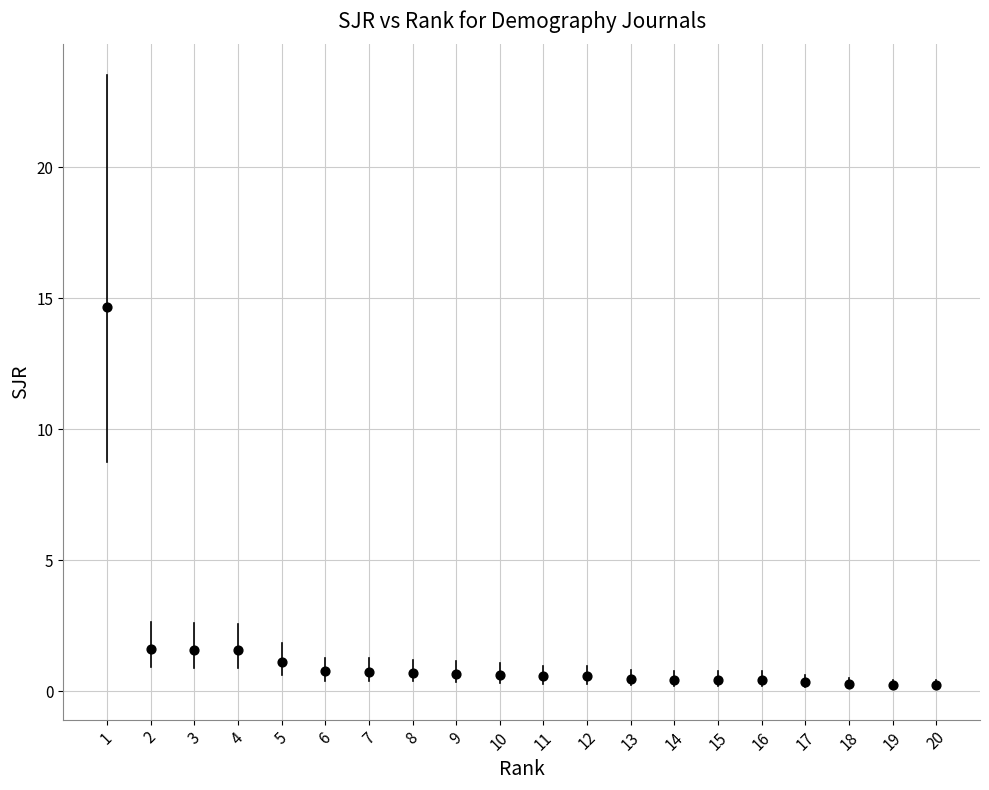

What is the range of Y values (max minus min)?

14.4